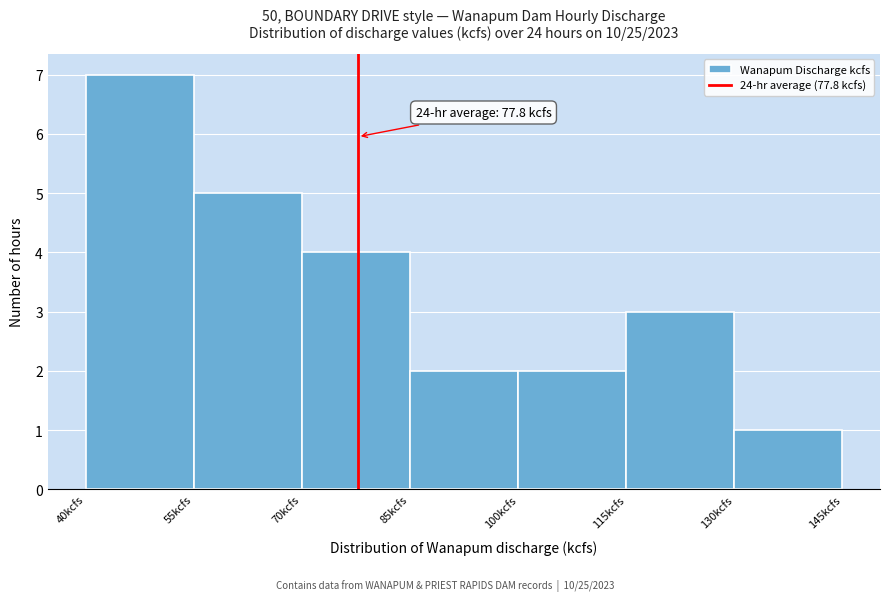

Over which range of the x-axis is the bar tallest?

40 to 55